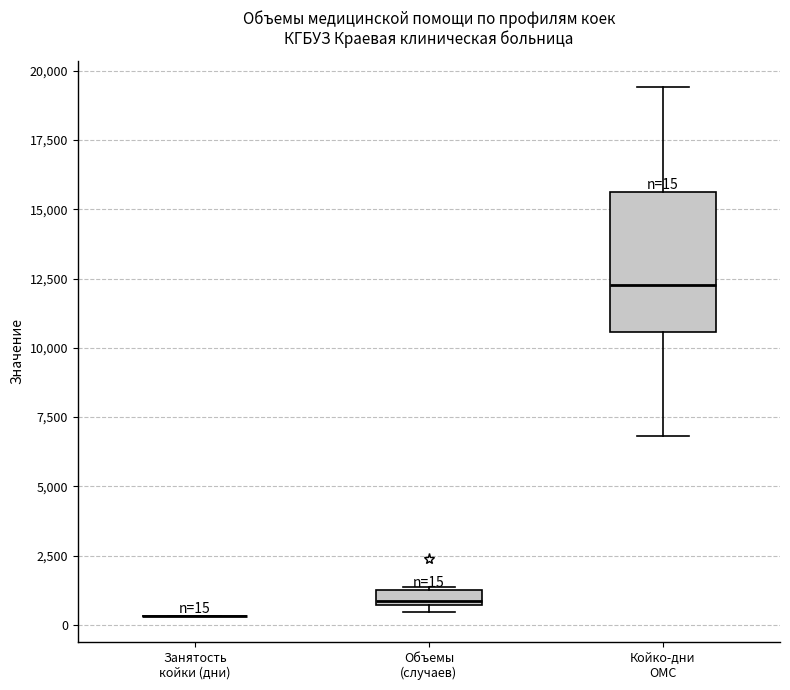

Comparing the boxes themselves (not the whiskers), which one is the tallest?

Койко-дни ОМС